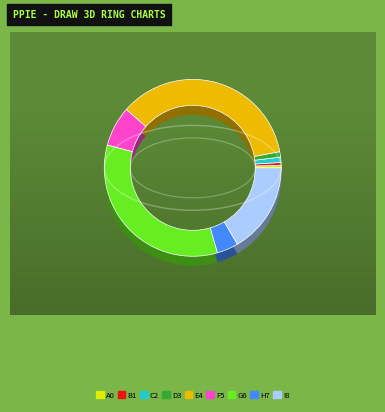

How many segments does this pie chart have?

9